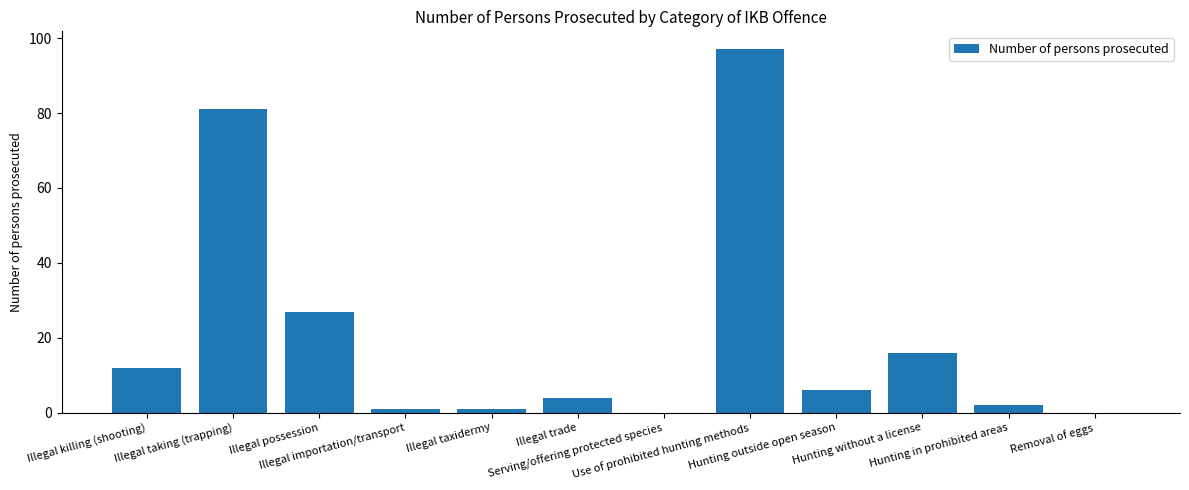

Which category has the highest value across all series?

Use of prohibited hunting methods